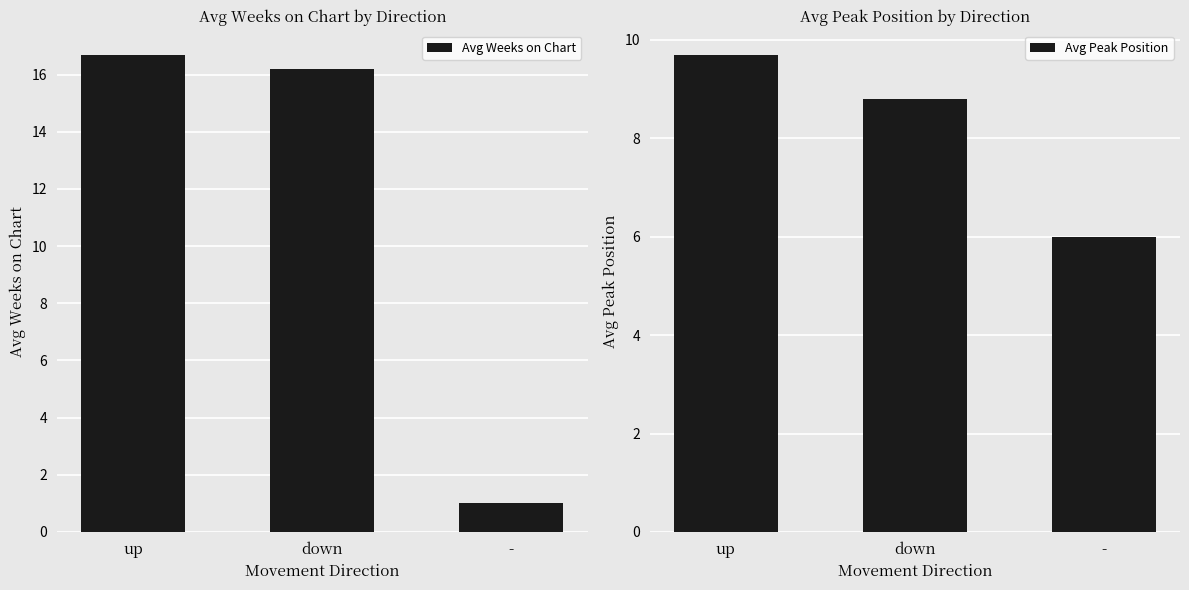

Where does the Avg Weeks on Chart series first go above 16?

up